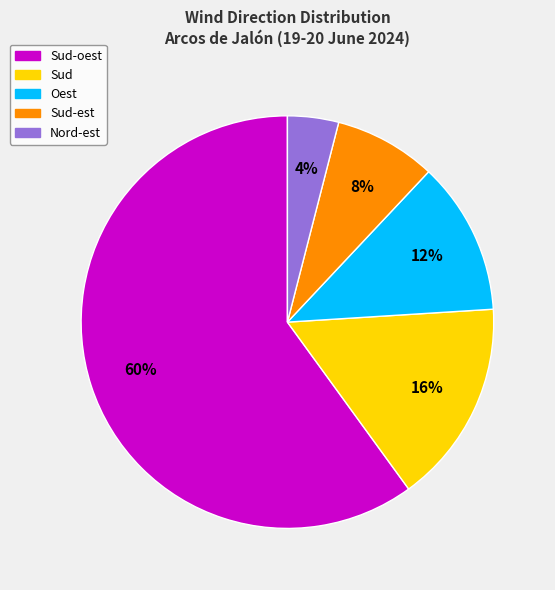

What percentage is the Sud-oest slice, to the nearest percent?

60%